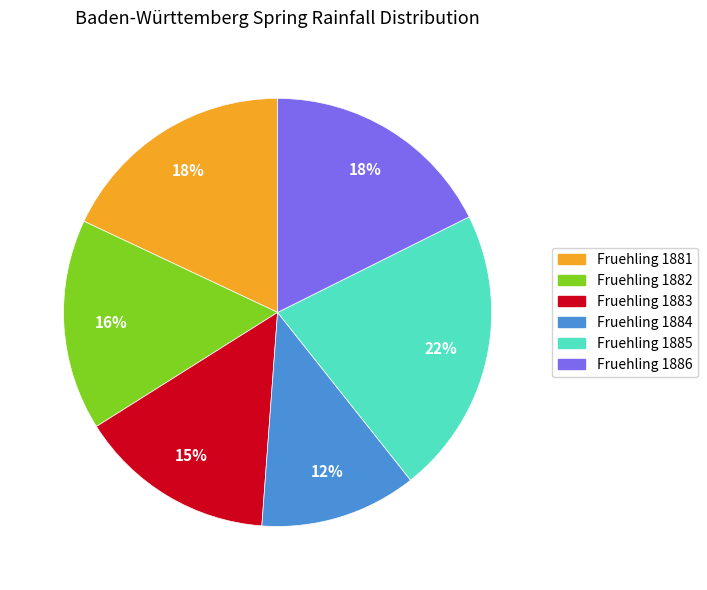

To the nearest percent, what is the average slice percentage?

17%